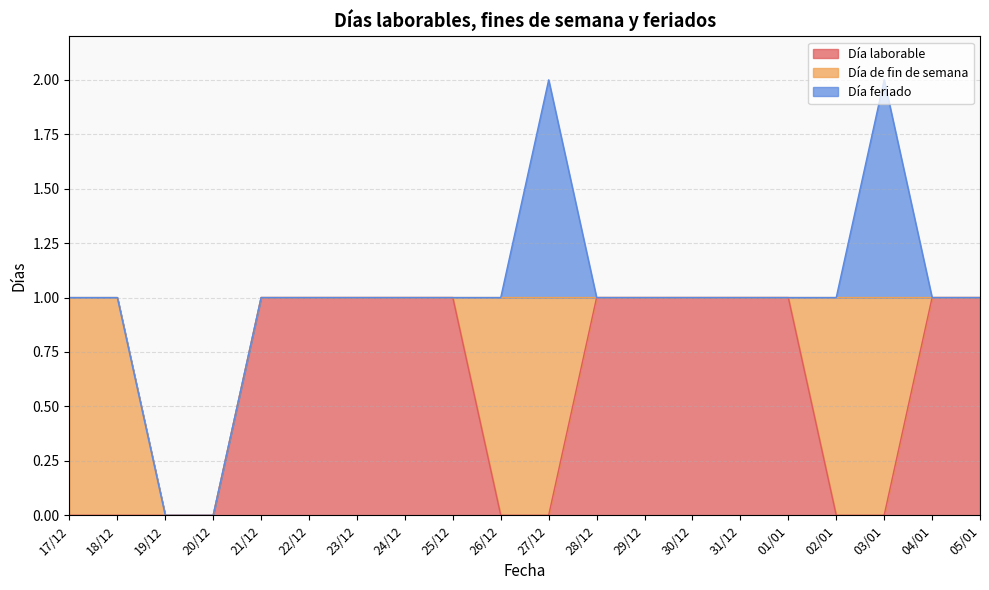

Reading left to right, transcribe all the data shown in this chart.

Día laborable: 0	0	0	0	1	1	1	1	1	0	0	1	1	1	1	1	0	0	1	1
Día de fin de semana: 1	1	0	0	0	0	0	0	0	1	1	0	0	0	0	0	1	1	0	0
Día feriado: 0	0	0	0	0	0	0	0	0	0	1	0	0	0	0	0	0	1	0	0